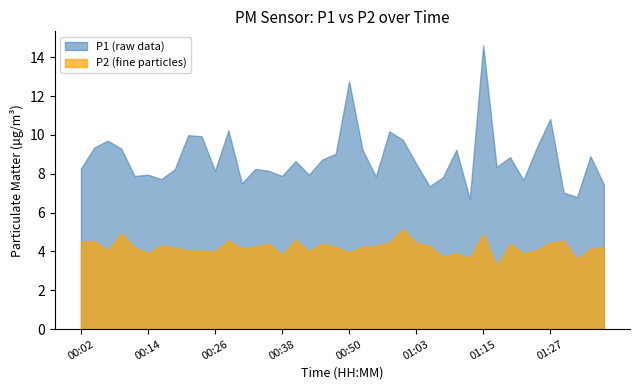

What is the difference between the second highest and second lowest values in the P2 series?

1.3